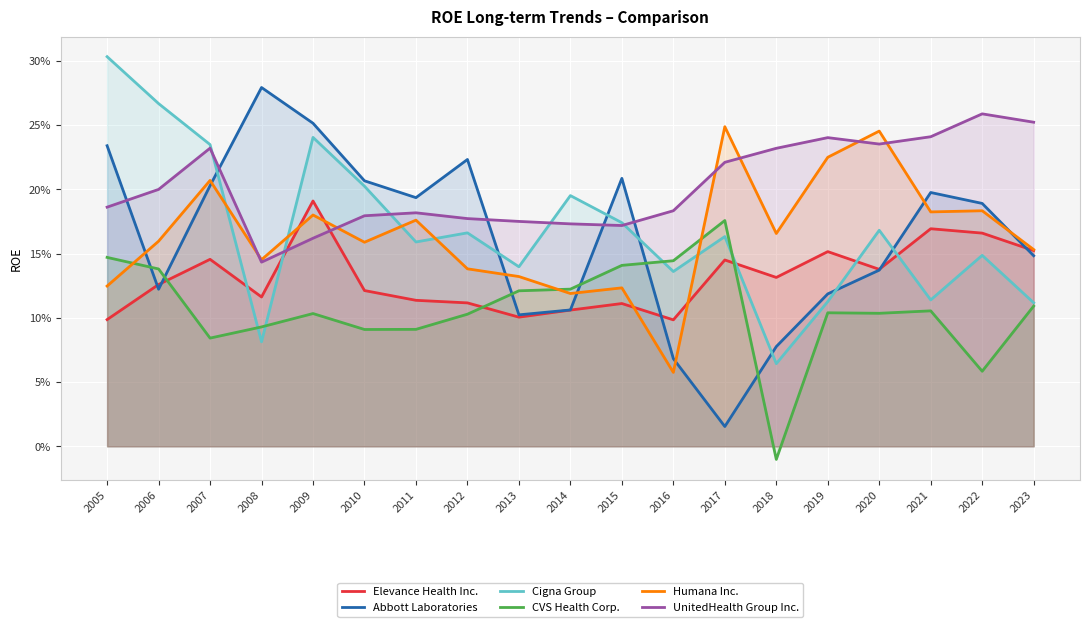

At which label does Humana Inc. reach its peak?

2017